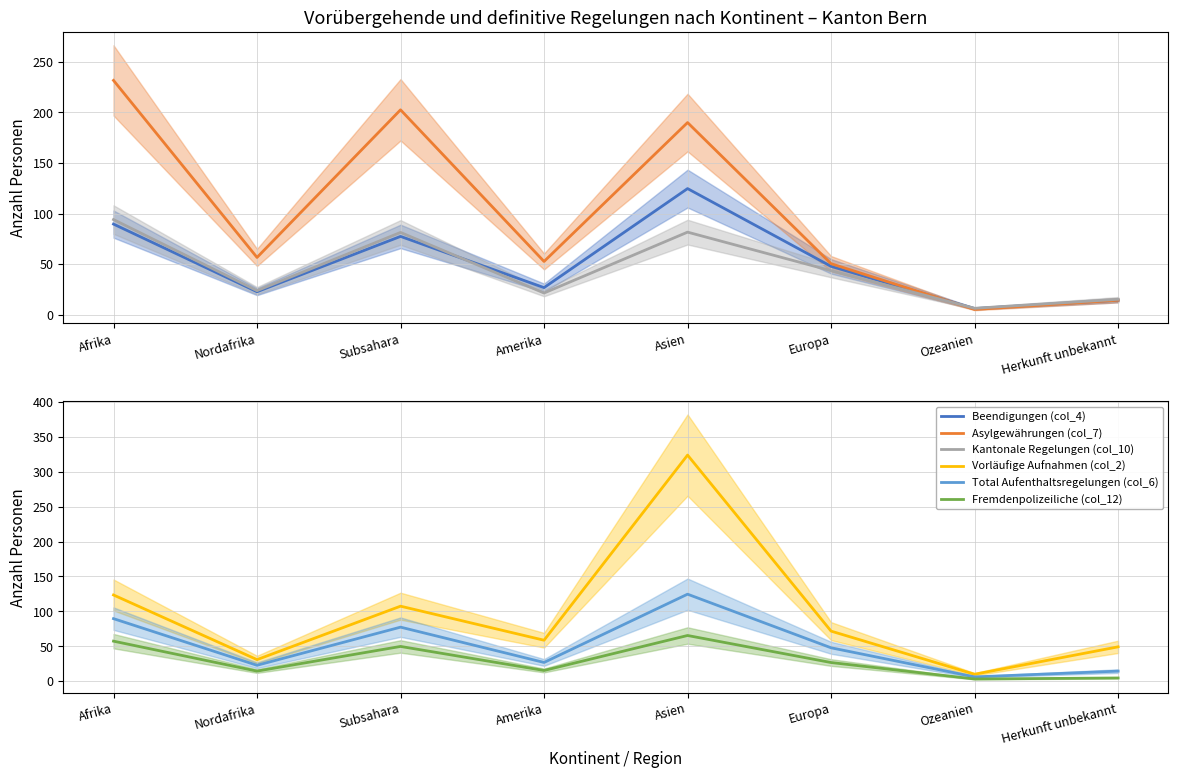

What is the approximate value of Beendigungen (col_4) at Asien?

124.6